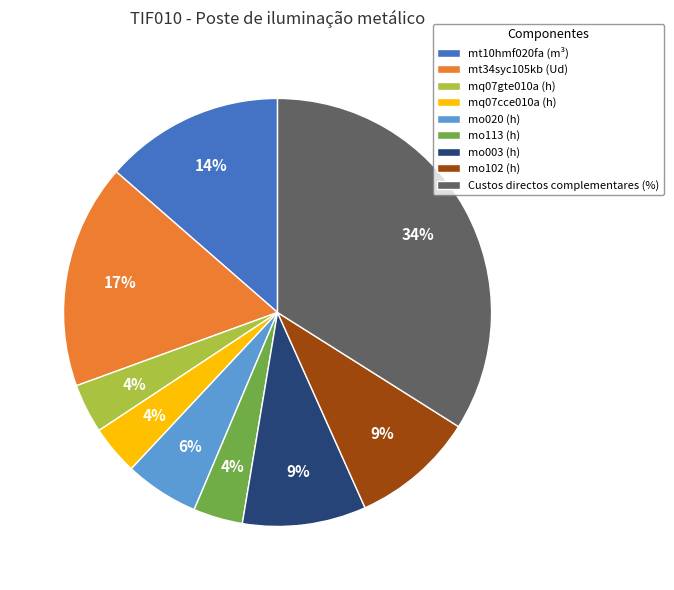

To the nearest percent, what percentage of the pie is Custos directos complementares (%)?

34%